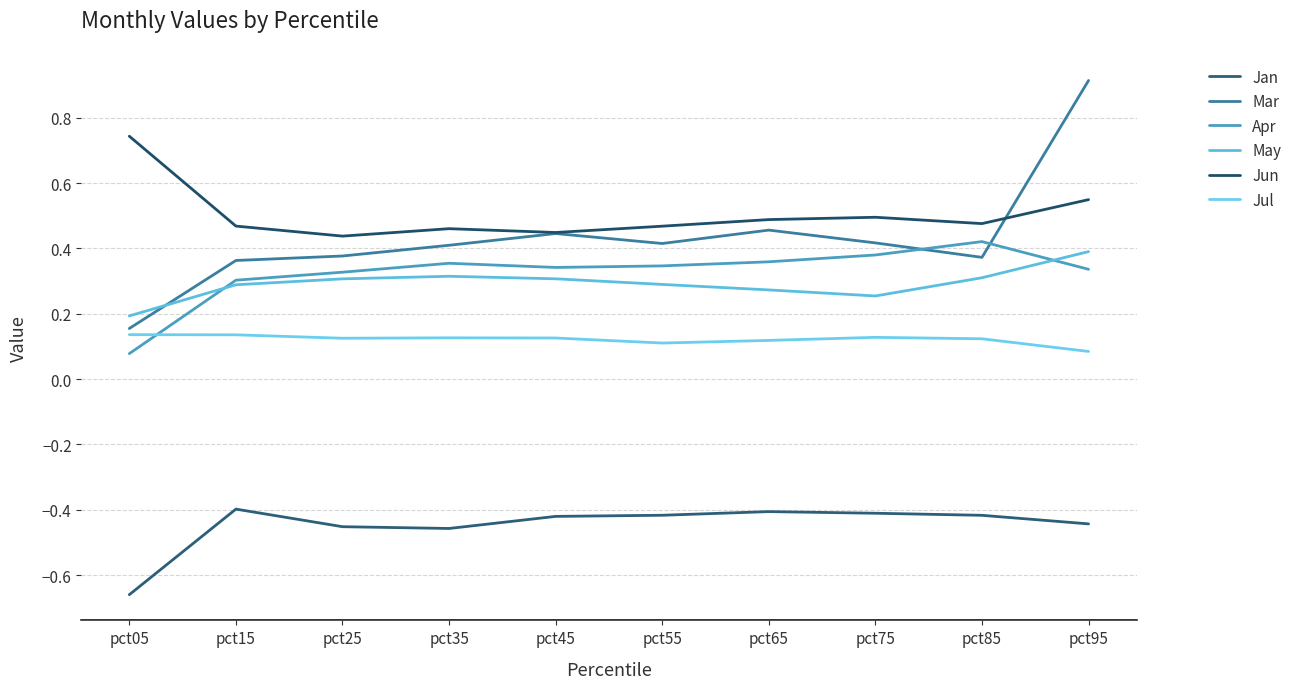

Reading left to right, extract all data points from this chart.

Jan: pct05=-0.7	pct15=-0.4	pct25=-0.5	pct35=-0.5	pct45=-0.4	pct55=-0.4	pct65=-0.4	pct75=-0.4	pct85=-0.4	pct95=-0.4
Mar: pct05=0.2	pct15=0.4	pct25=0.4	pct35=0.4	pct45=0.4	pct55=0.4	pct65=0.5	pct75=0.4	pct85=0.4	pct95=0.9
Apr: pct05=0.1	pct15=0.3	pct25=0.3	pct35=0.4	pct45=0.3	pct55=0.3	pct65=0.4	pct75=0.4	pct85=0.4	pct95=0.3
May: pct05=0.2	pct15=0.3	pct25=0.3	pct35=0.3	pct45=0.3	pct55=0.3	pct65=0.3	pct75=0.3	pct85=0.3	pct95=0.4
Jun: pct05=0.7	pct15=0.5	pct25=0.4	pct35=0.5	pct45=0.4	pct55=0.5	pct65=0.5	pct75=0.5	pct85=0.5	pct95=0.5
Jul: pct05=0.1	pct15=0.1	pct25=0.1	pct35=0.1	pct45=0.1	pct55=0.1	pct65=0.1	pct75=0.1	pct85=0.1	pct95=0.1